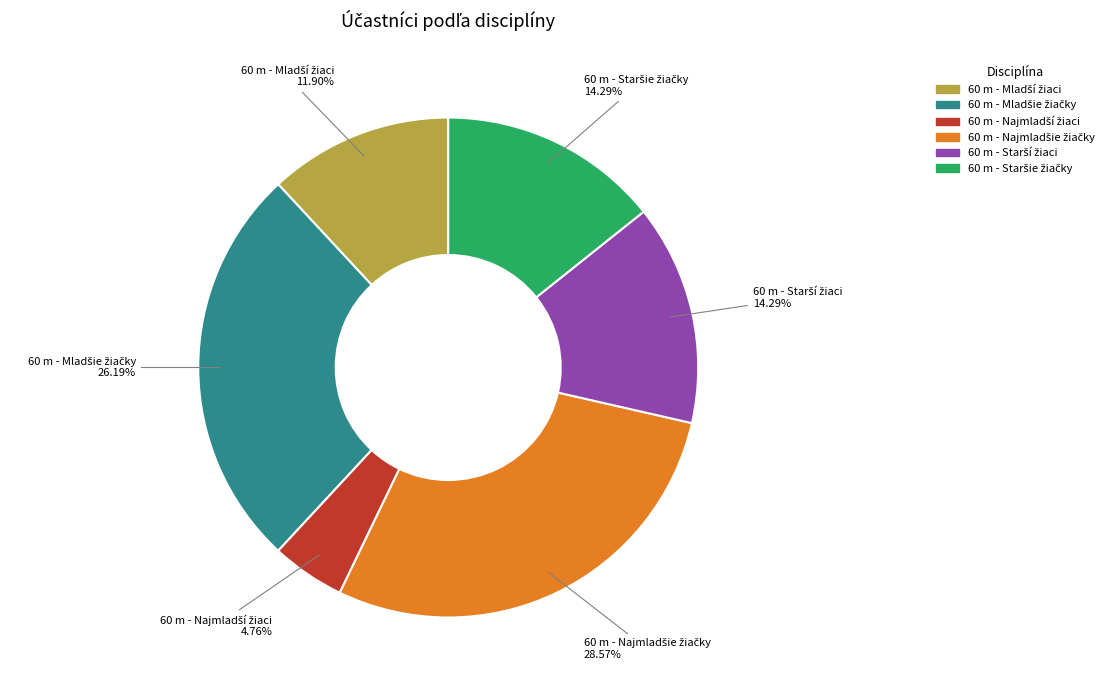

Does any single category account for the majority?

No